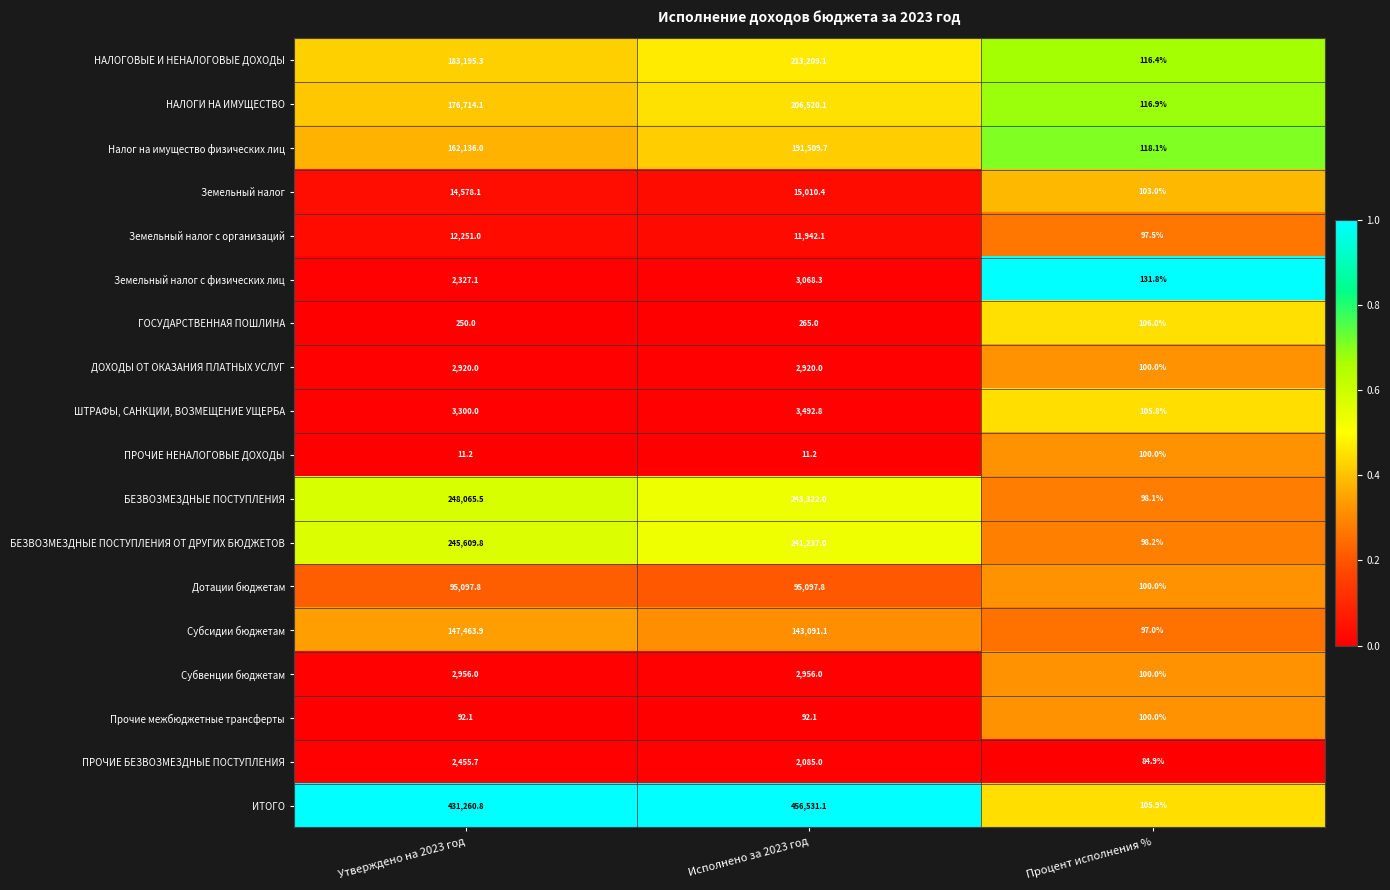

What is the difference between the highest and lowest values at Утверждено на 2023 год?

431249.6